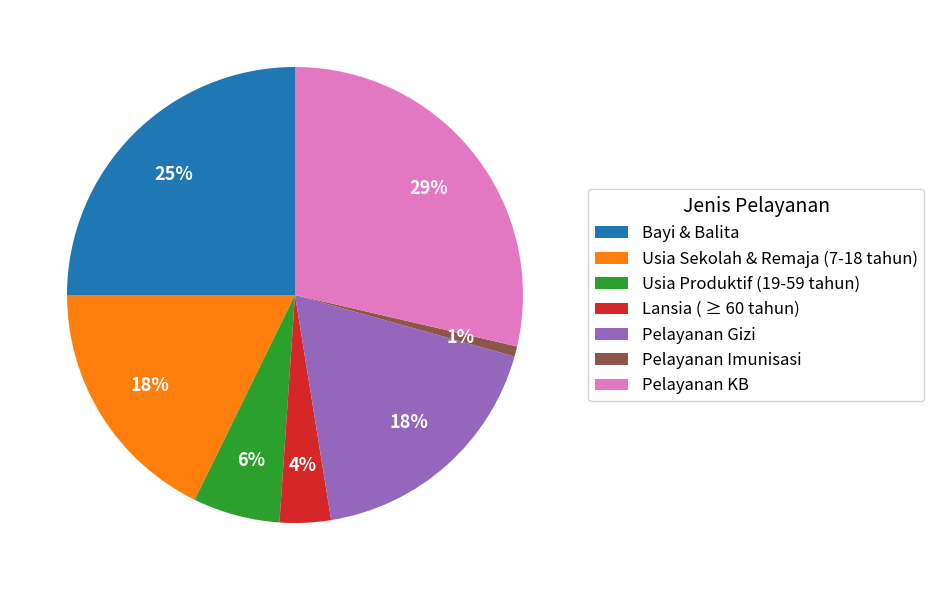

To the nearest percent, what percentage of the pie is Bayi & Balita?

25%